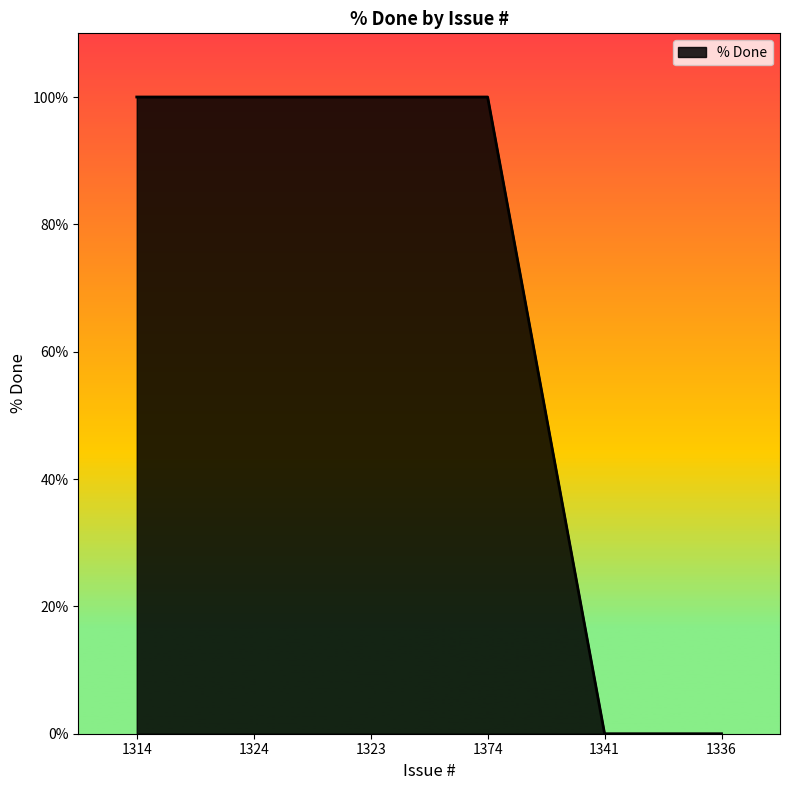

How many values are below 100?

2